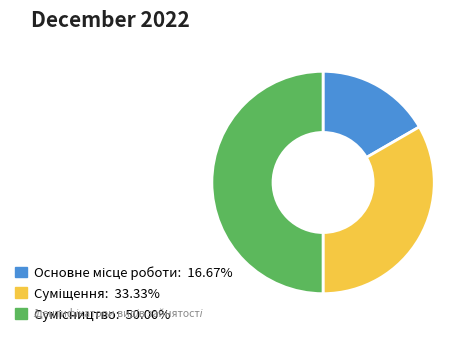

Does any single category account for the majority?

No